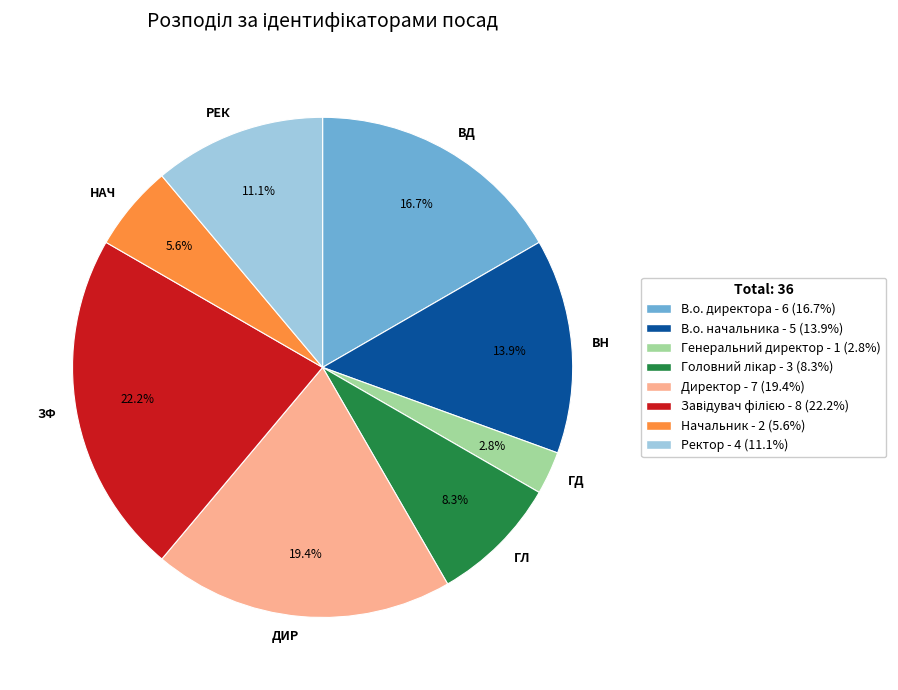

Rank the categories by value from lowest to highest.

ГД, НАЧ, ГЛ, РЕК, ВН, ВД, ДИР, ЗФ